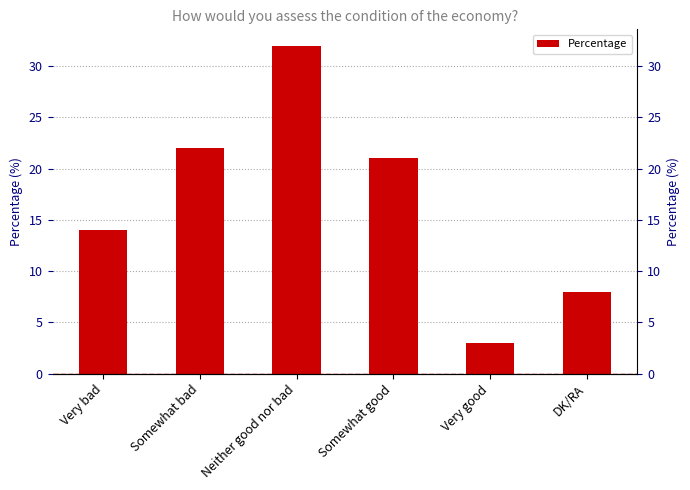

Count the number of categories in the chart.

6